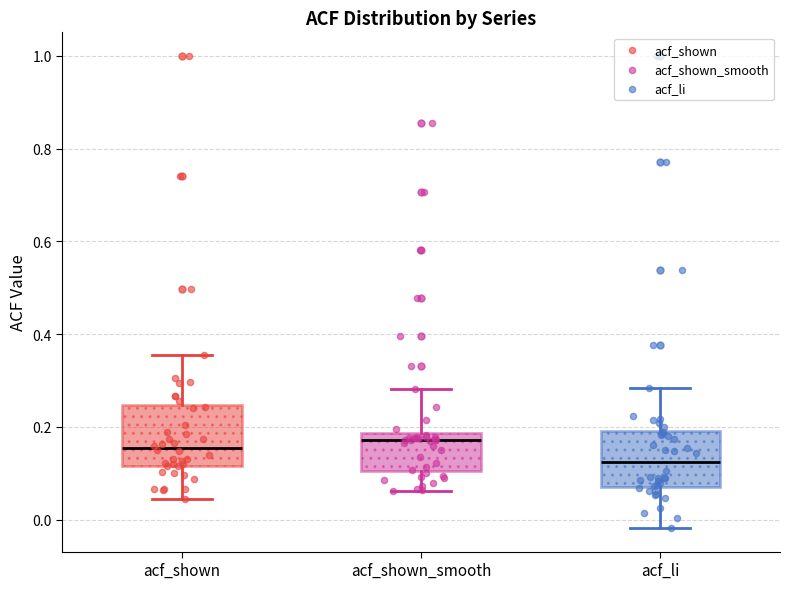

Reading left to right, transcribe this box plot: for each box, give where its median line is, the range the box spans, and where its two whiskers end, as read against the y-axis. The values are not printed on the chart, so give them approximately, as read against the axis.

acf_shown: median 0.16, box 0.12 to 0.24, whiskers 0.04 to 0.36
acf_shown_smooth: median 0.18 (just below the box's upper edge), box 0.10 to 0.18, whiskers 0.06 to 0.28
acf_li: median 0.12, box 0.08 to 0.20, whiskers -0.02 to 0.28